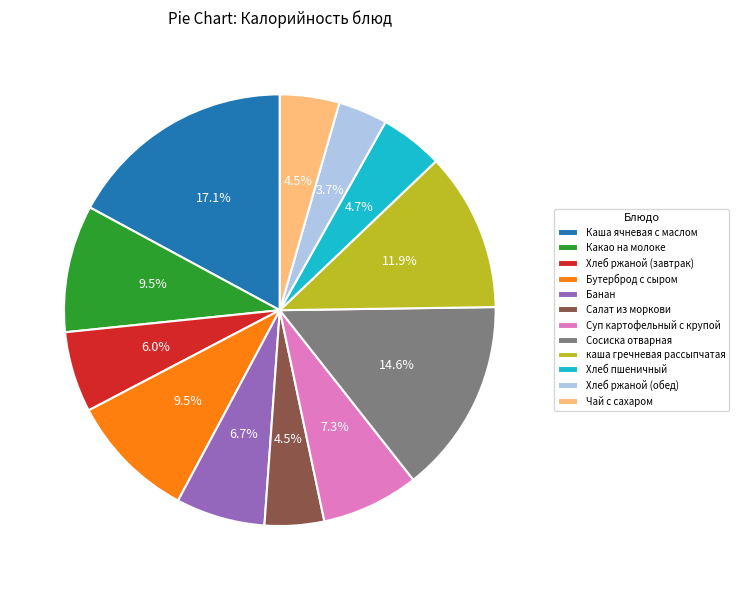

To the nearest percent, what is the combined percentage of Бутерброд с сыром and Банан?

16%